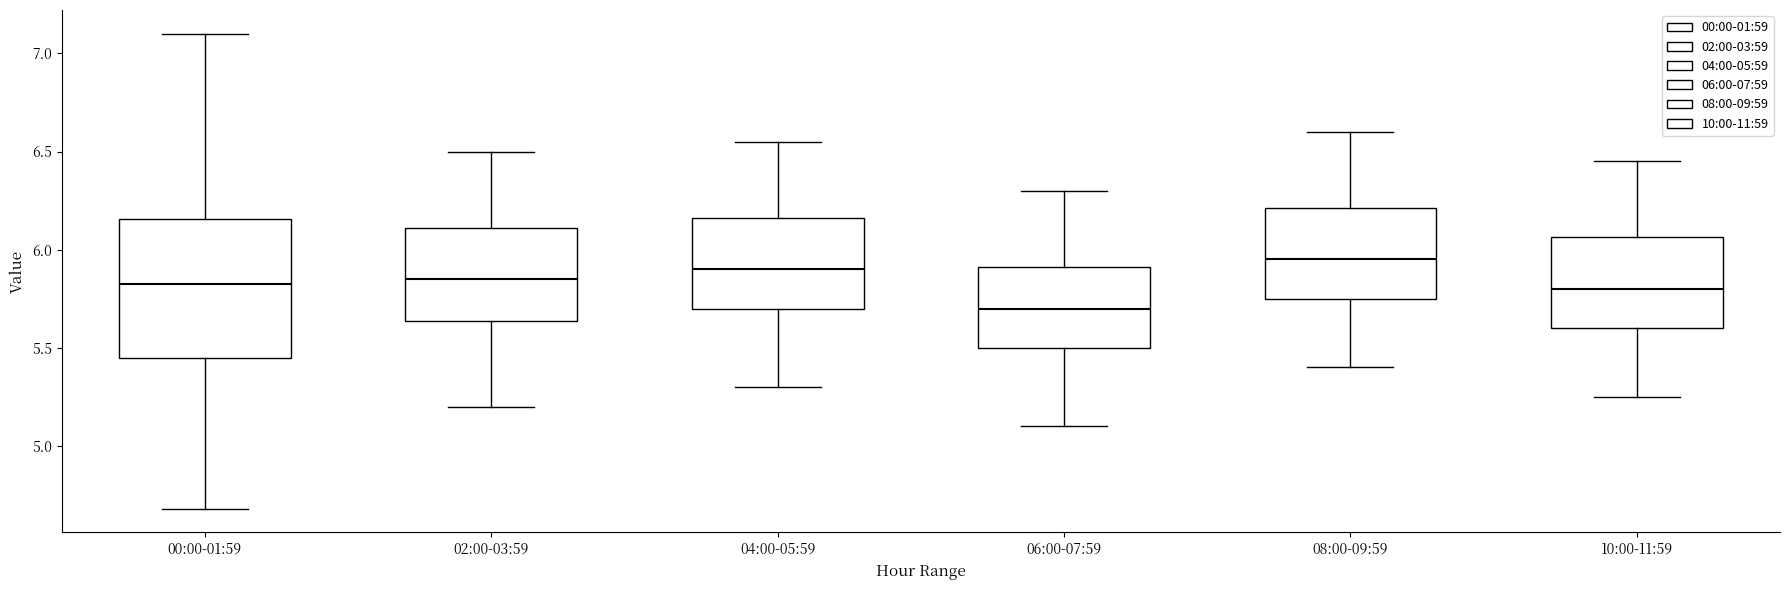

Where does the upper whisker of the box for 02:00-03:59 end on the y-axis? The values are not printed on the chart, so give them approximately, as read against the axis.

6.50